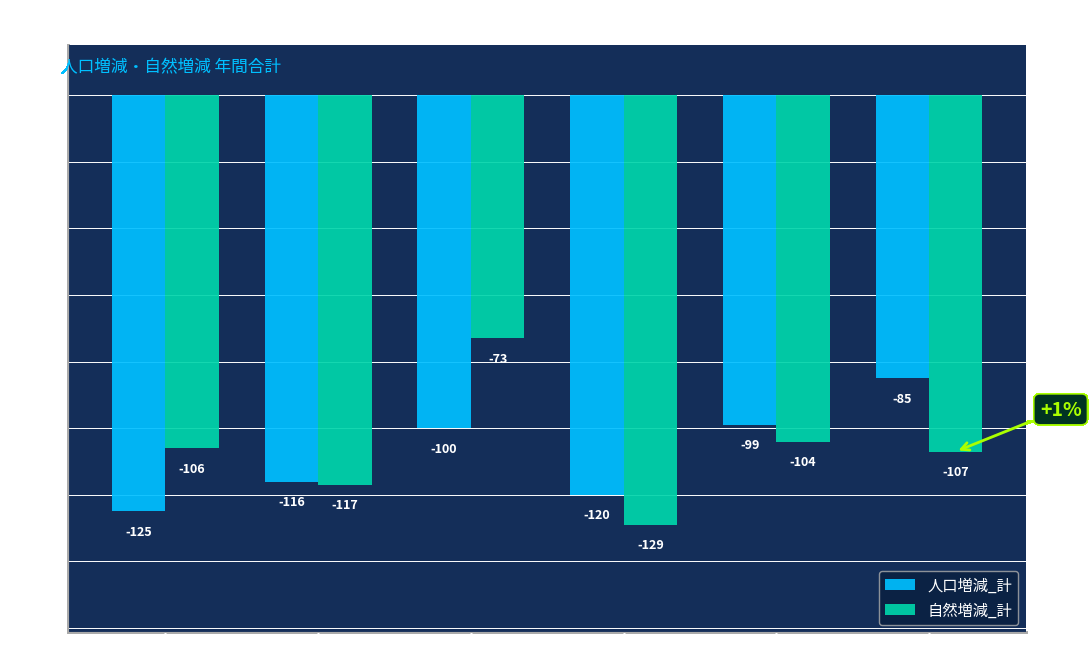

What is the value of the 人口増減_計 bar at the 3rd from the left?

-100